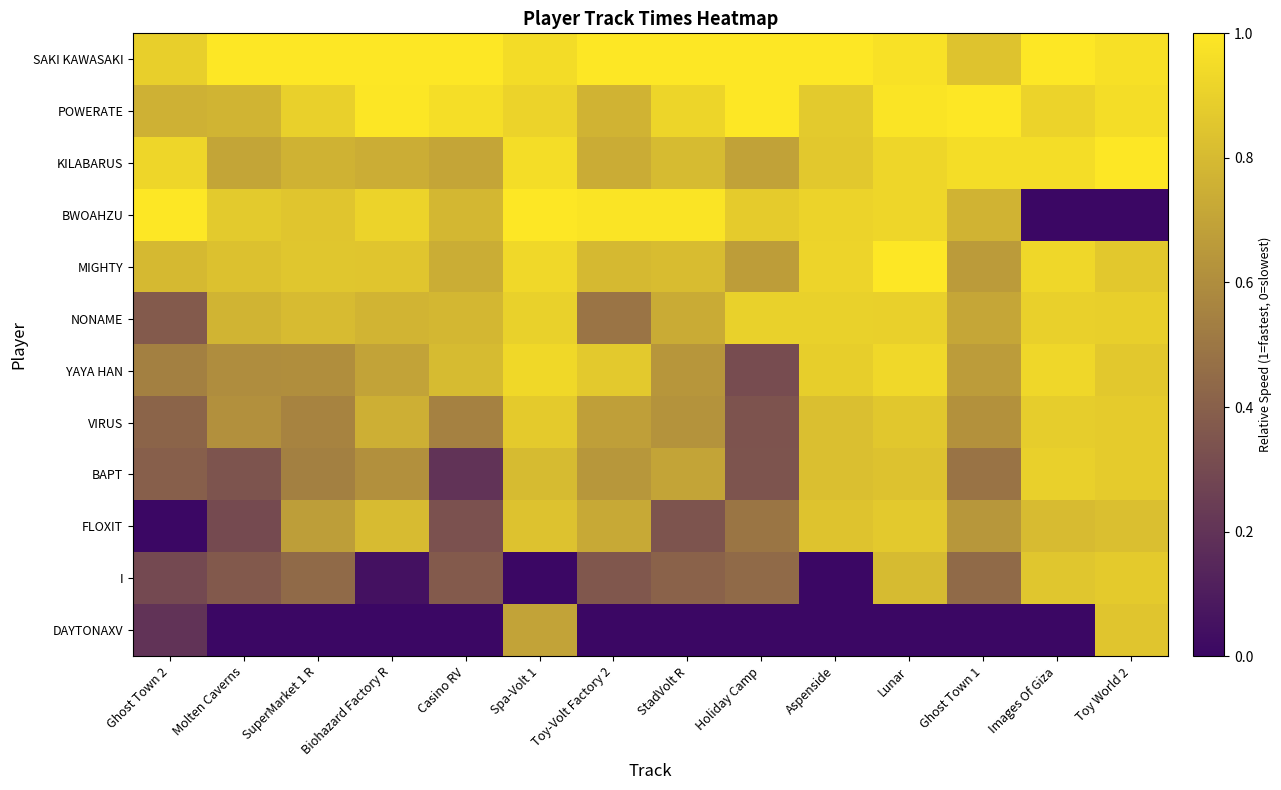

Which label corresponds to the smallest value in the chart?

Images Of Giza